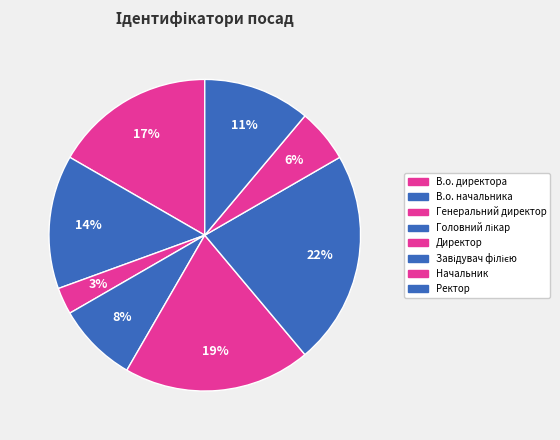

To the nearest percent, what is the combined percentage of В.о. директора and Директор?

36%